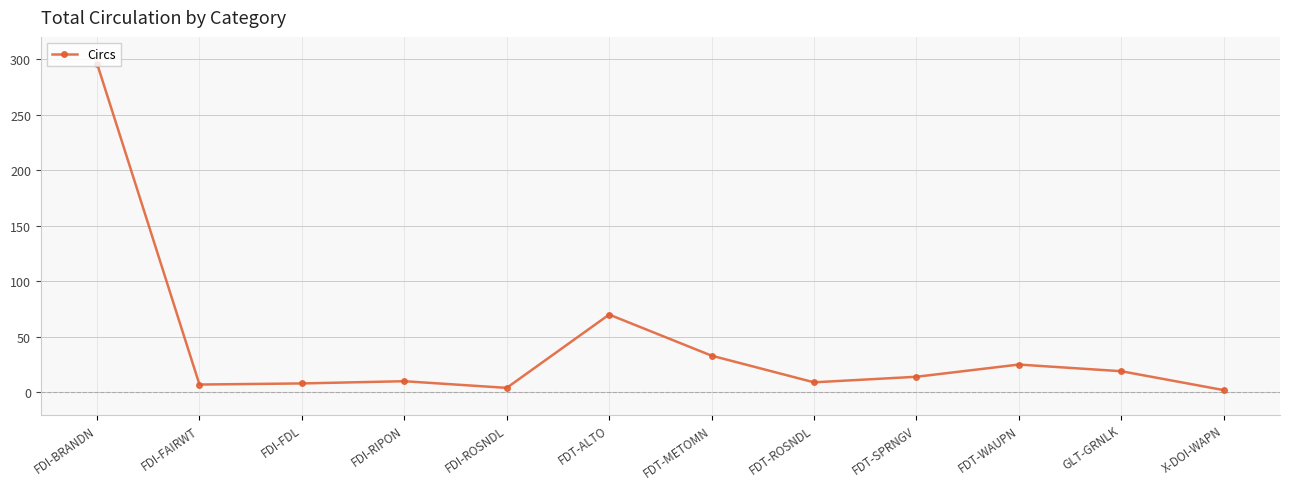

Does the chart display data point markers on the line(s)?

Yes